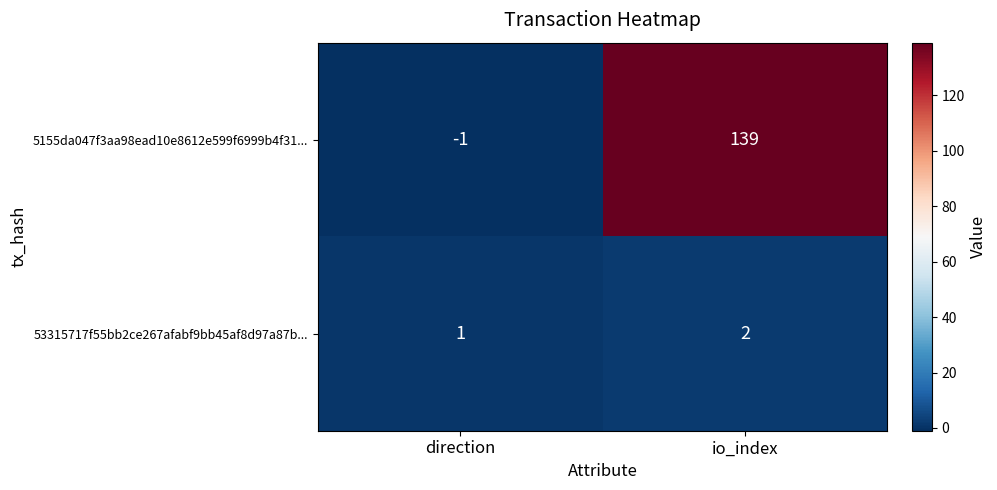

What is the spread (max minus min) of values at io_index?

137